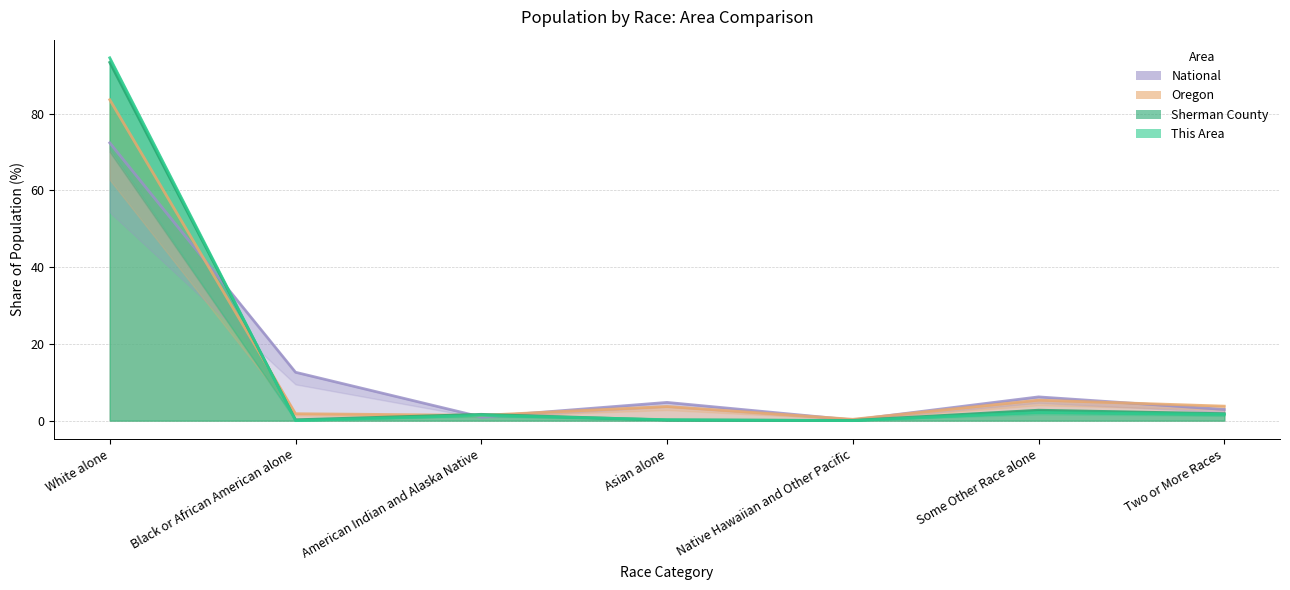

At which category is the sum across all series the highest?

White alone